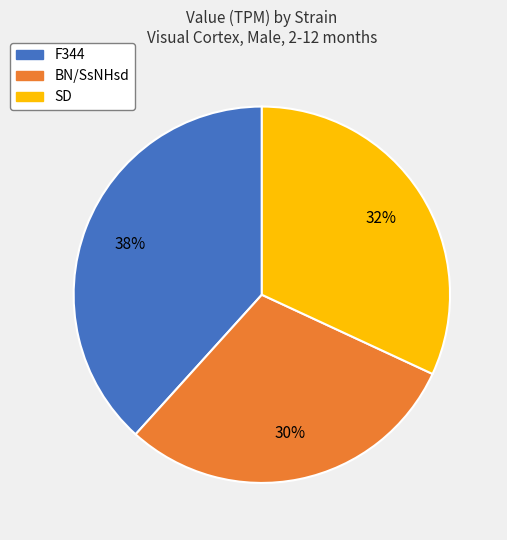

Which has a higher value, F344 or SD?

F344